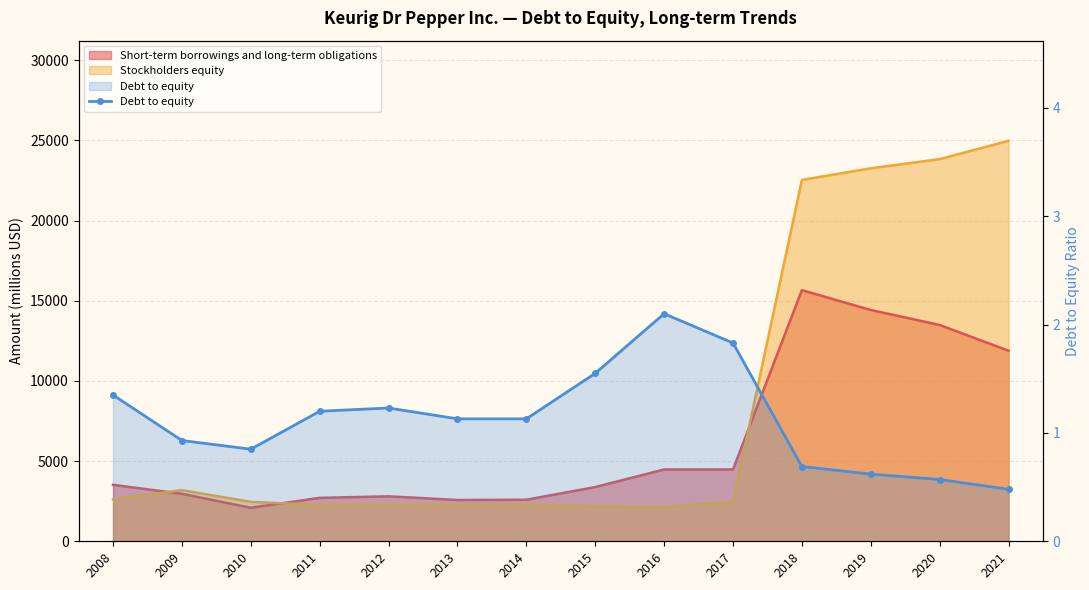

Reading left to right, what are all the values shown in this chart?

1.4	0.9	0.8	1.2	1.2	1.1	1.1	1.6	2.1	1.8	0.7	0.6	0.6	0.5